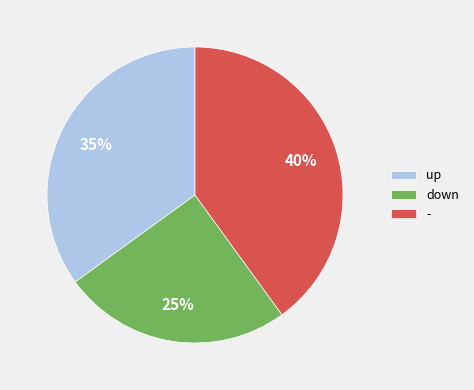

Is there a majority slice in this chart?

No